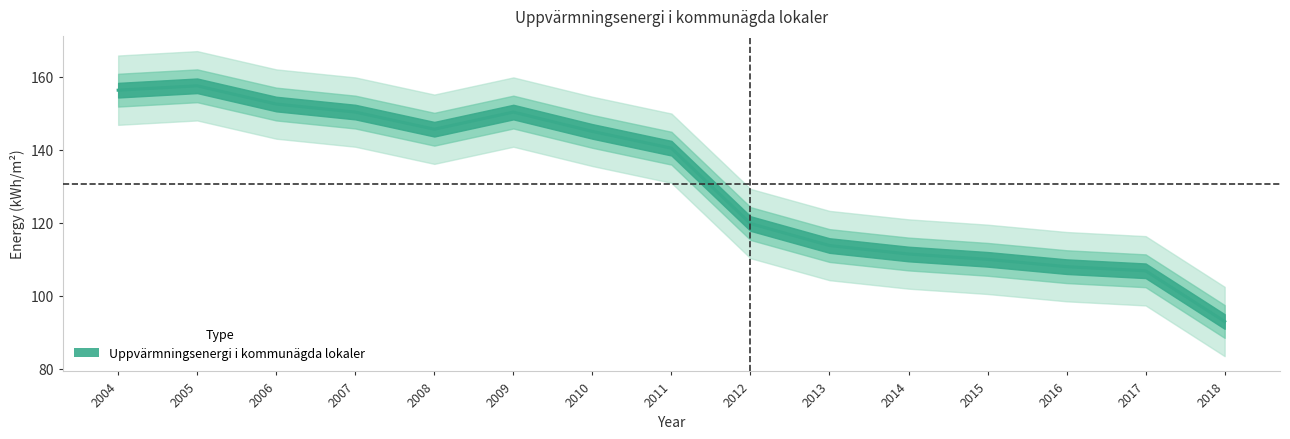

What is the difference between the second highest and second lowest values?

49.5